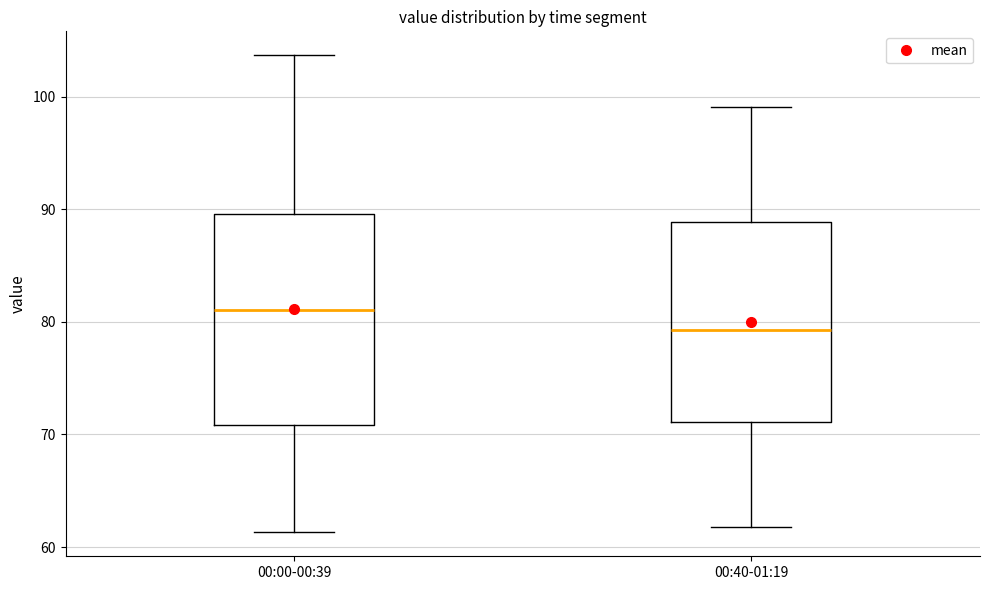

Where is the upper edge of the box for 00:00-00:39 on the y-axis? The values are not printed on the chart, so give them approximately, as read against the axis.

90